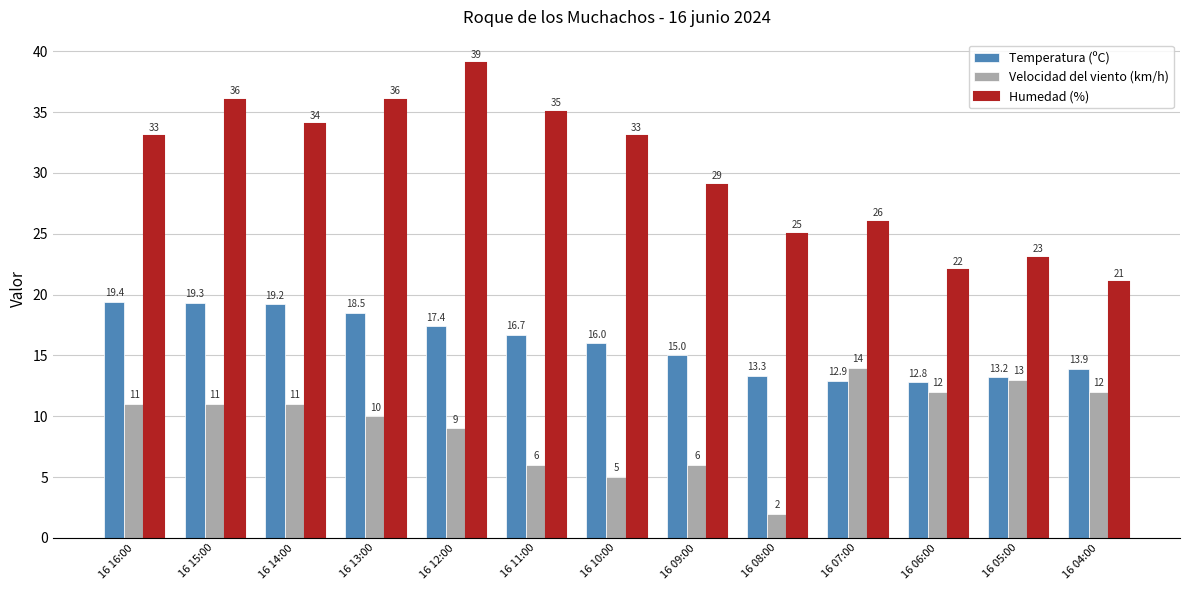

The Velocidad del viento (km/h) series shows 14.0 at 16 07:00. True or false?

True